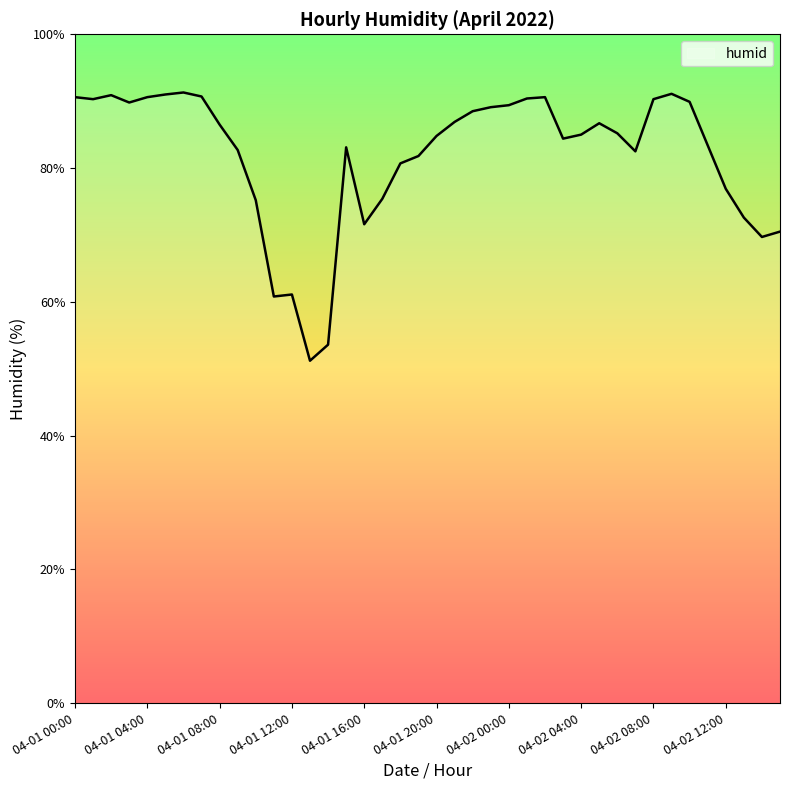

What is the greatest value displayed?

91.3